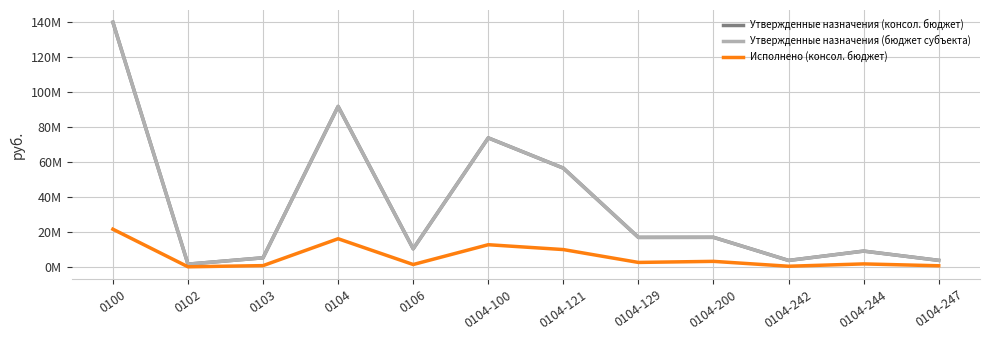

In Исполнено (консол. бюджет), how many points are higher than both neighbors (excluding endpoints)?

4